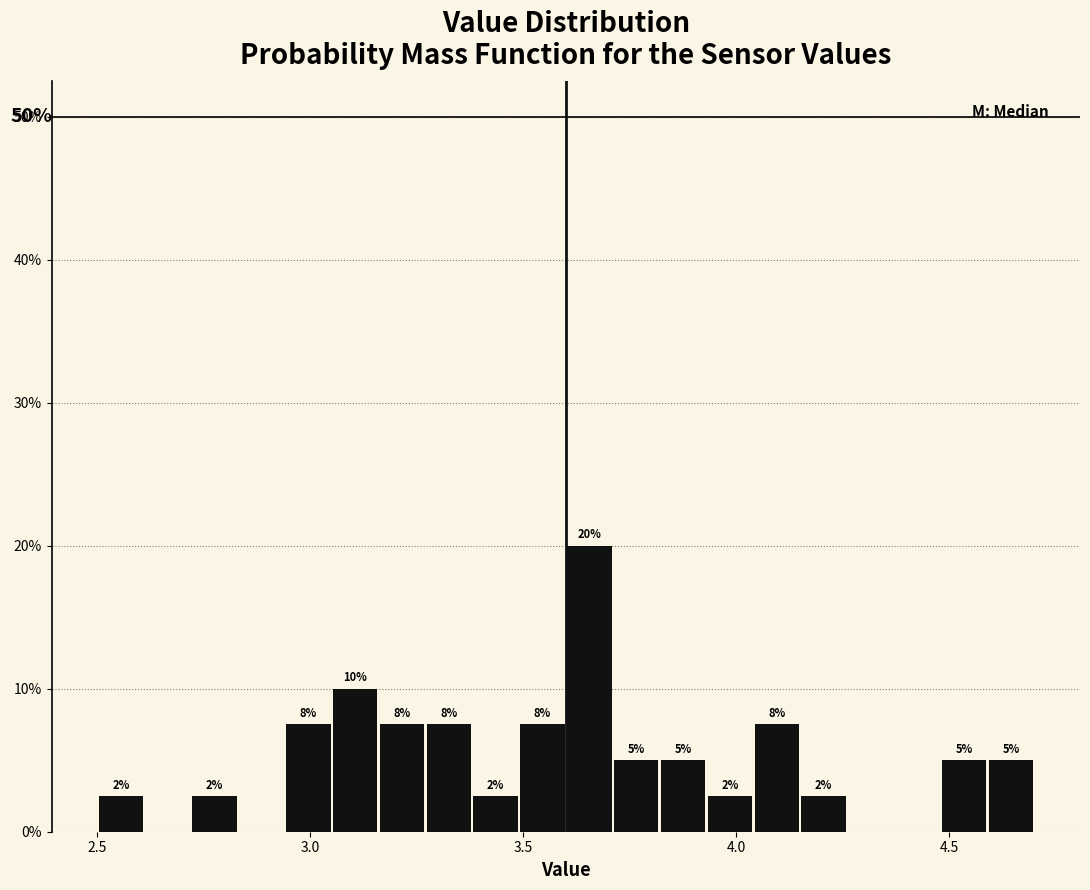

Read against the x-axis, roughly where is the centre of the tallest bar?

3.65